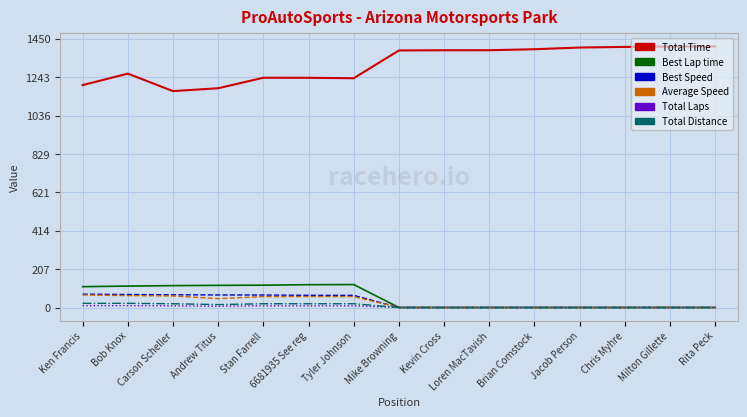

True or false: Best Lap time and Total Time cross at least once.

False